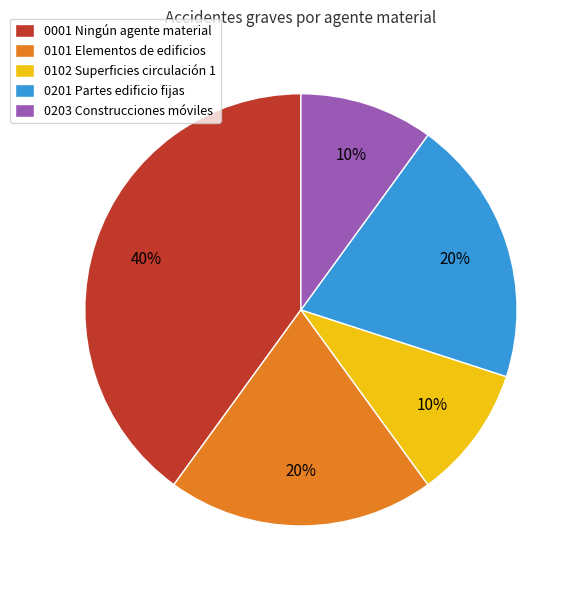

To the nearest percent, what is the average slice percentage?

20%